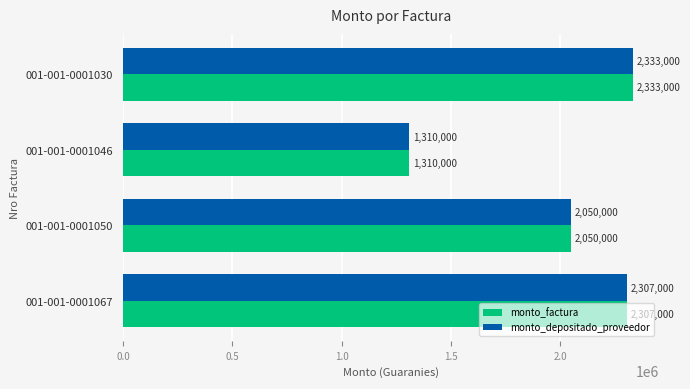

What is the difference between the monto_factura values at 001-001-0001050 and 001-001-0001030?

283000